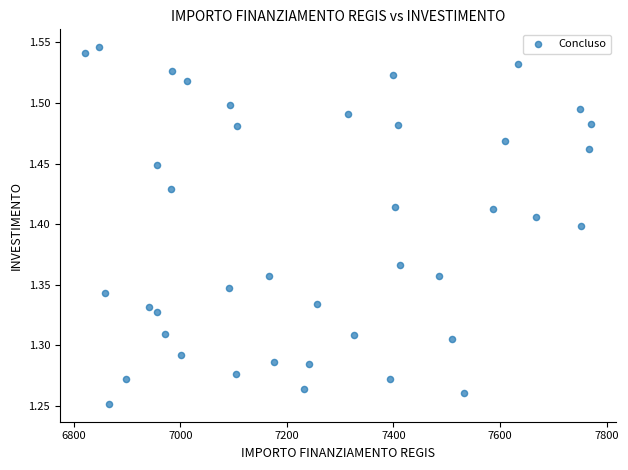

What is the range of X values (max minus min)?

949.3